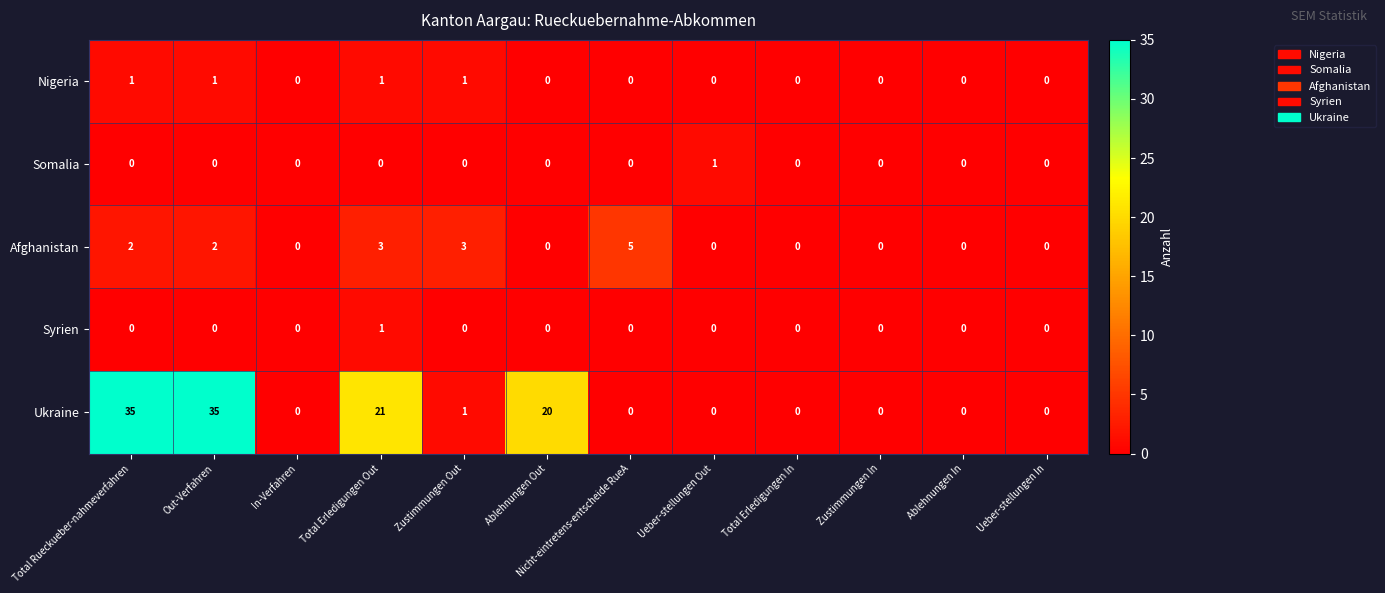

Which series has the largest total across all categories?

Ukraine